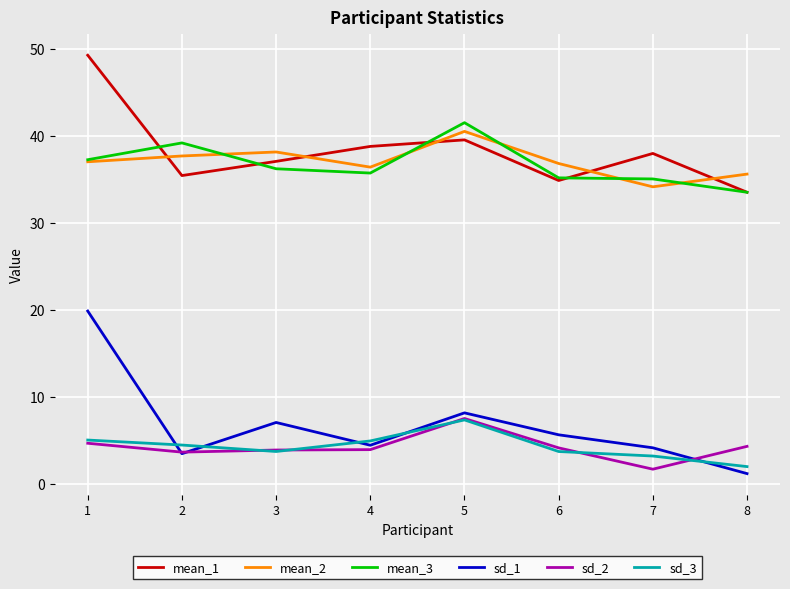

What is the maximum value for sd_1?

19.9